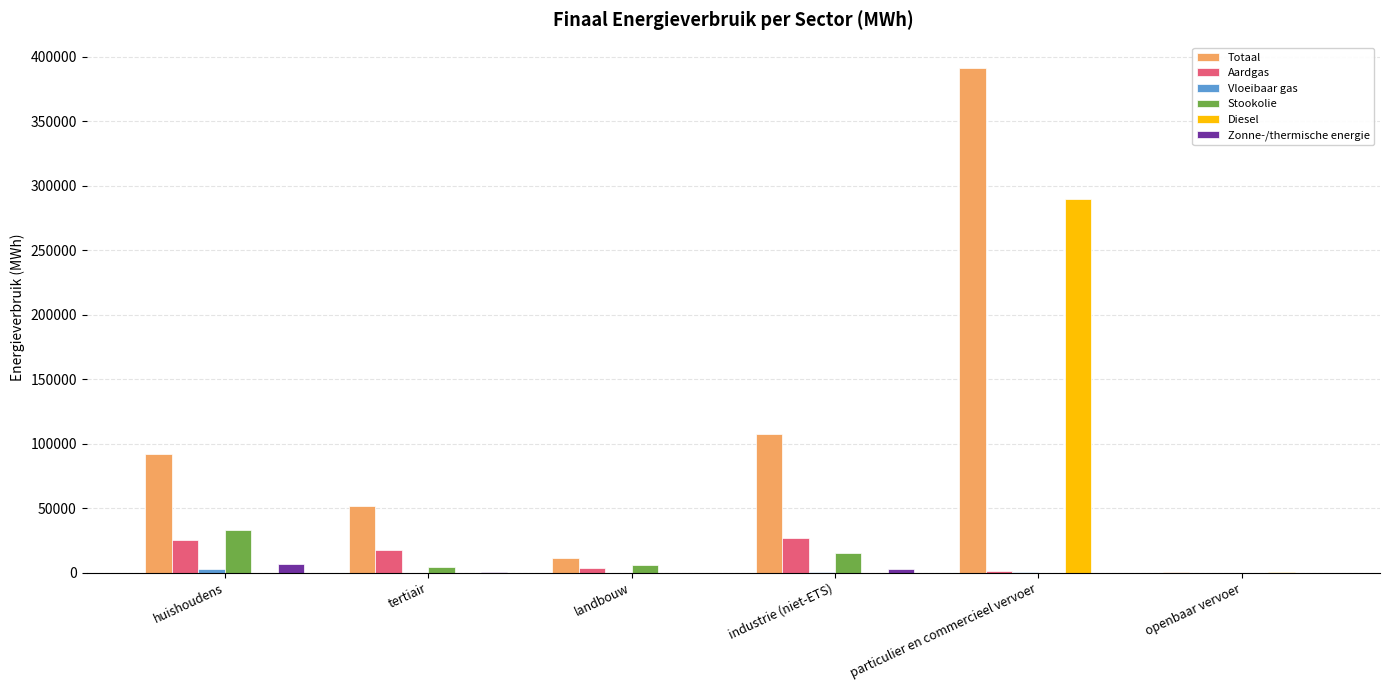

Which series changed the most between tertiair and landbouw?

Totaal